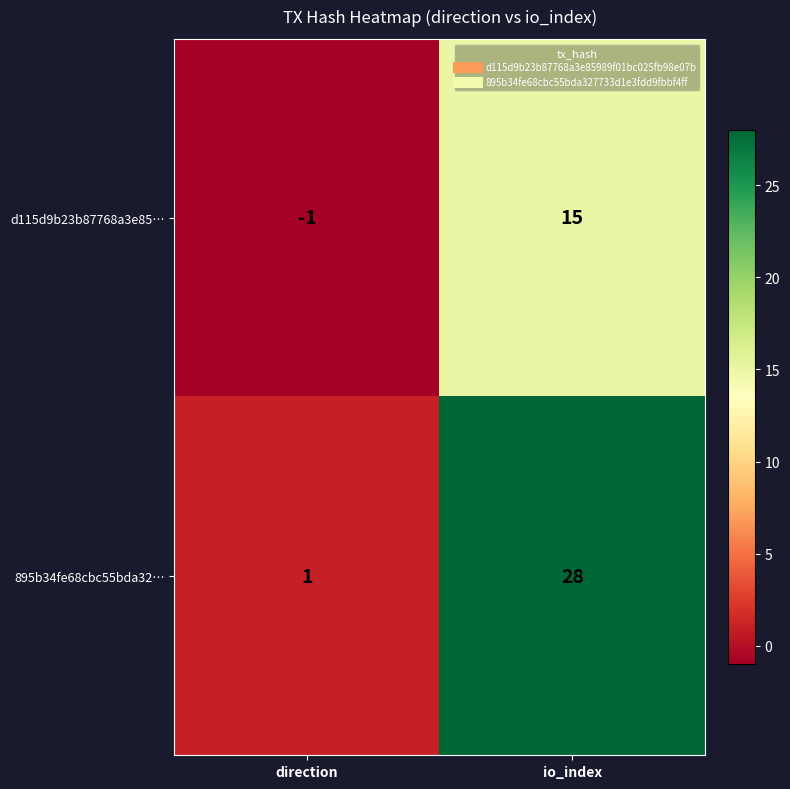

The value of 895b34fe68cbc55bda32… at io_index is 28. True or false?

True